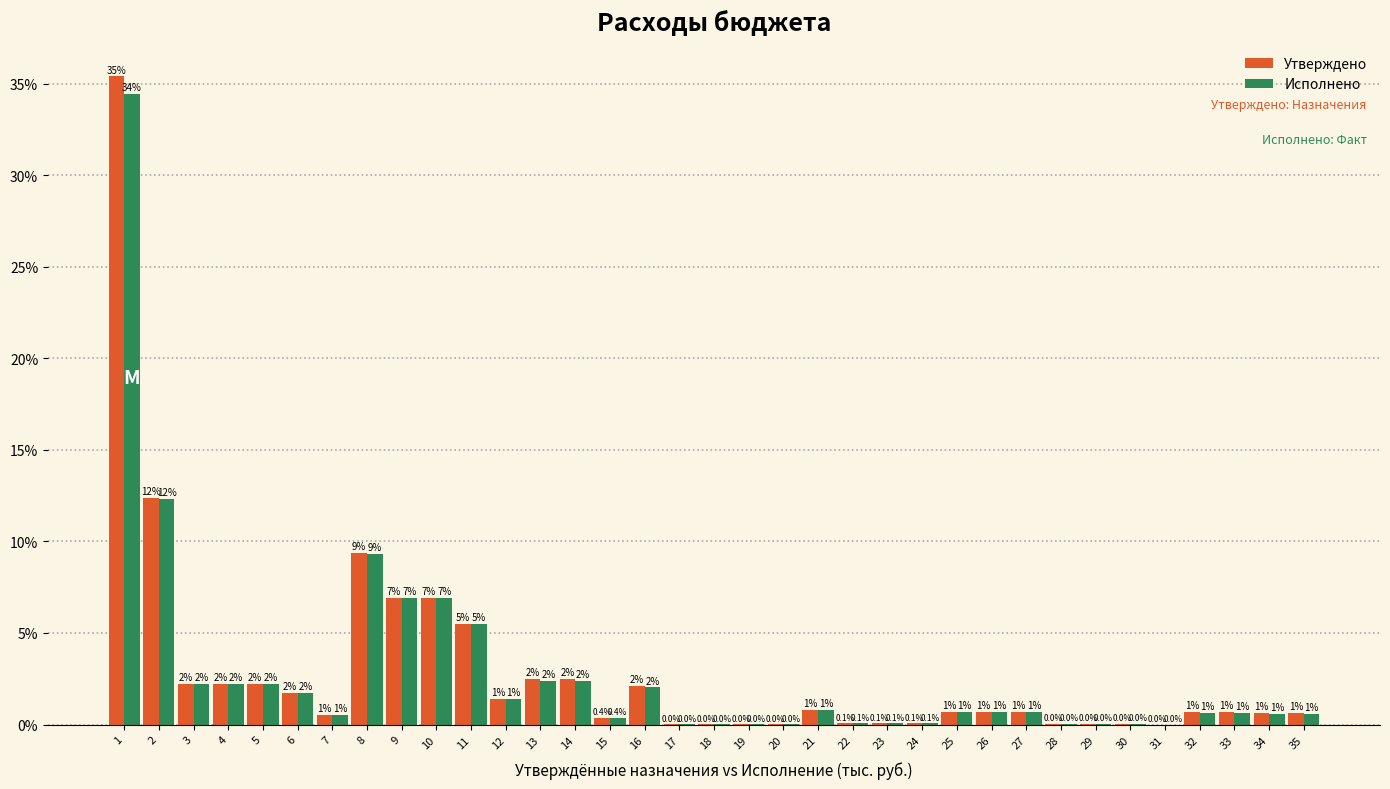

Are the bars grouped side by side (vs. stacked)?

Yes